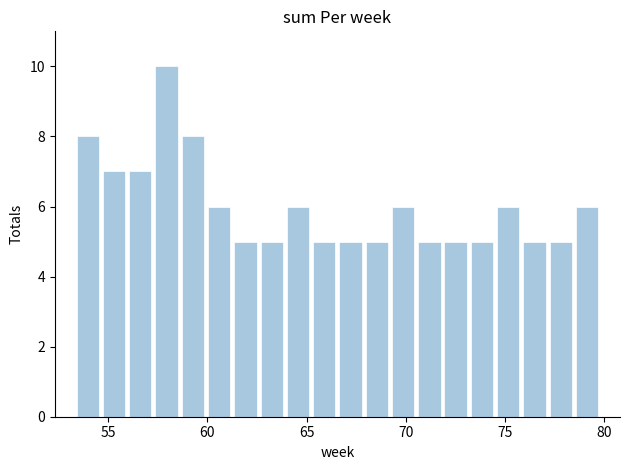

Around what value on the x-axis is the tallest bar? Give the approximate position of its centre, as read against the axis.

58.0